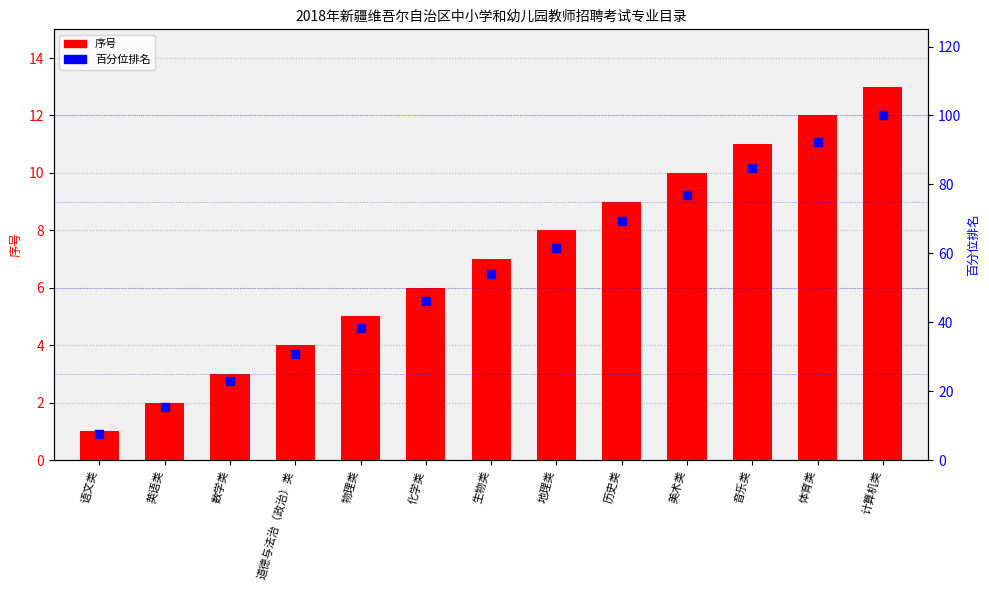

What are all the series names shown in the legend?

序号, 百分位排名